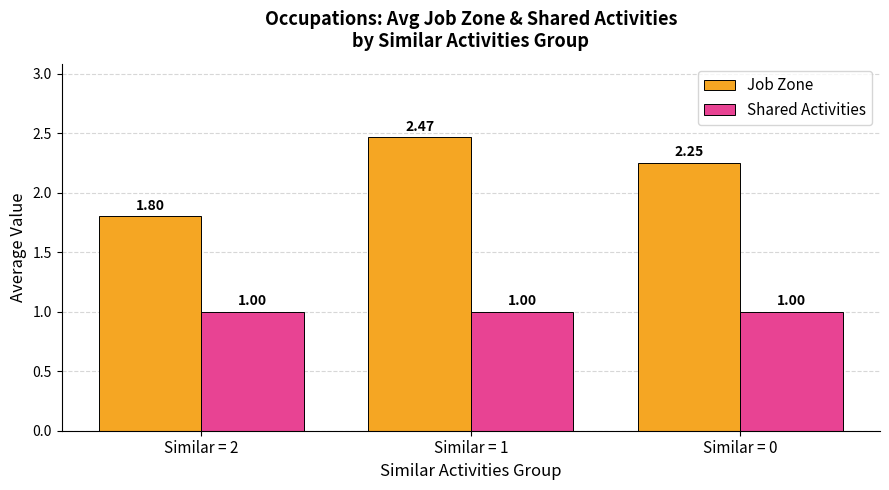

Rank the categories by Job Zone value from highest to lowest.

Similar = 1, Similar = 0, Similar = 2